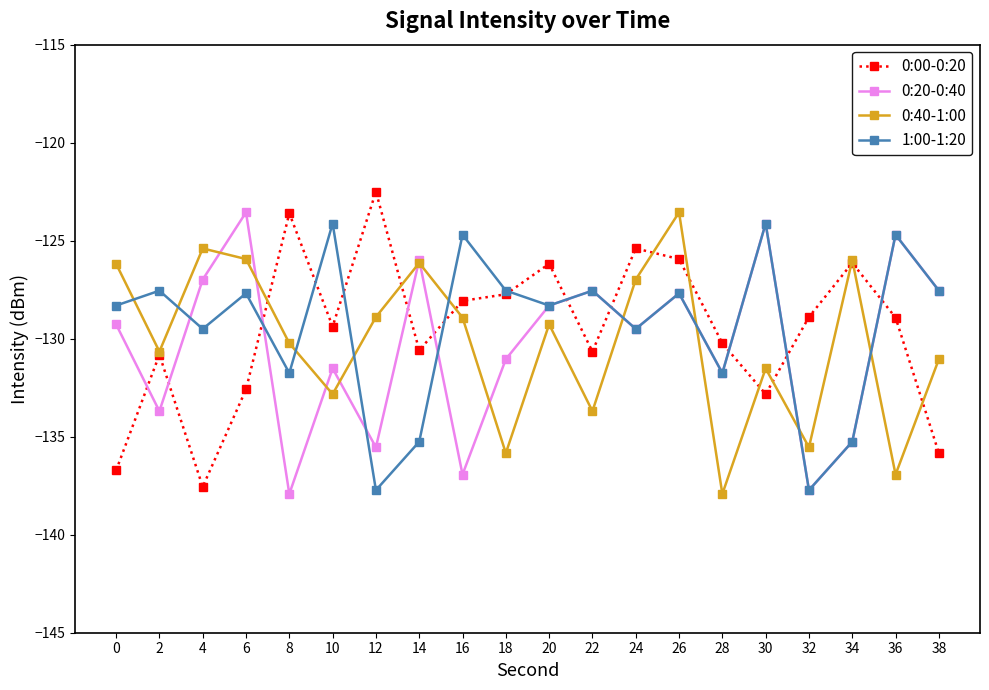

Where does the 1:00-1:20 series first go above -127?

10